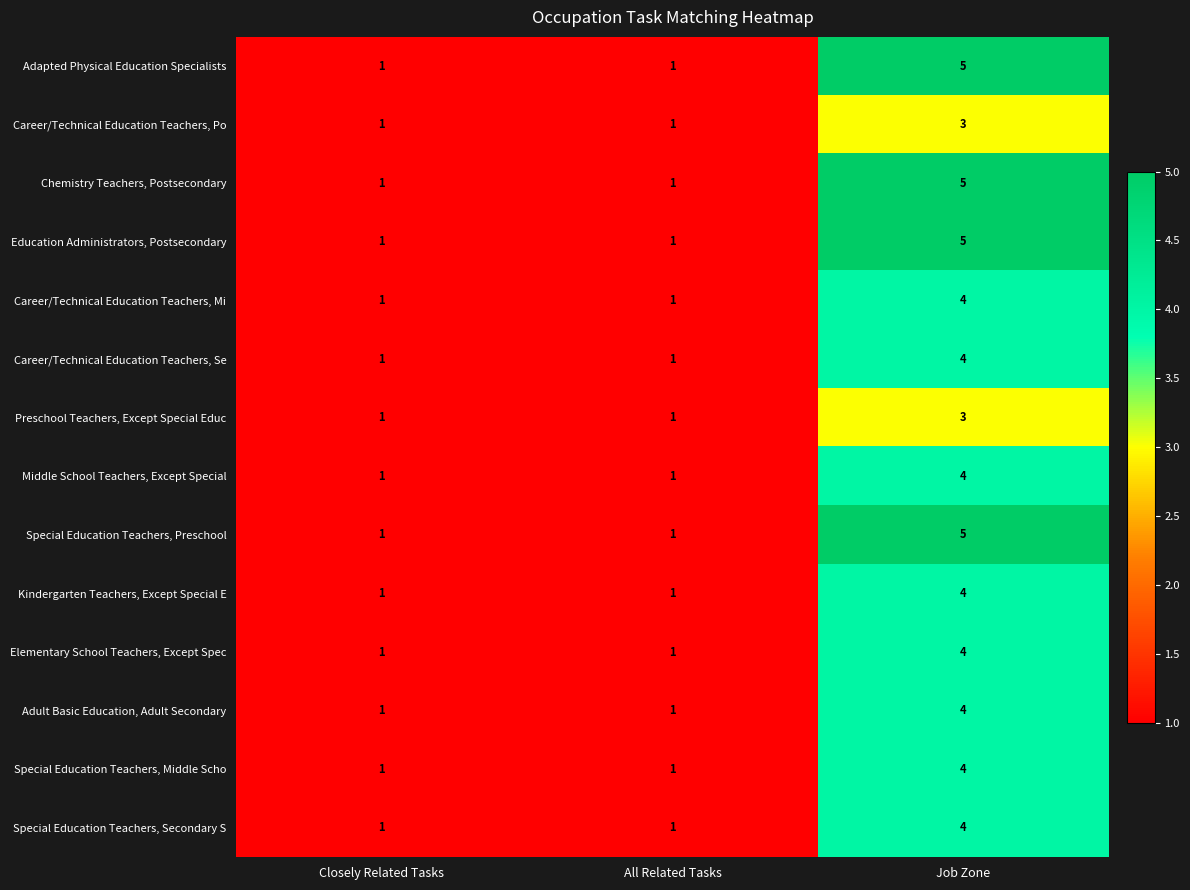

At which category is the sum across all series the highest?

Job Zone